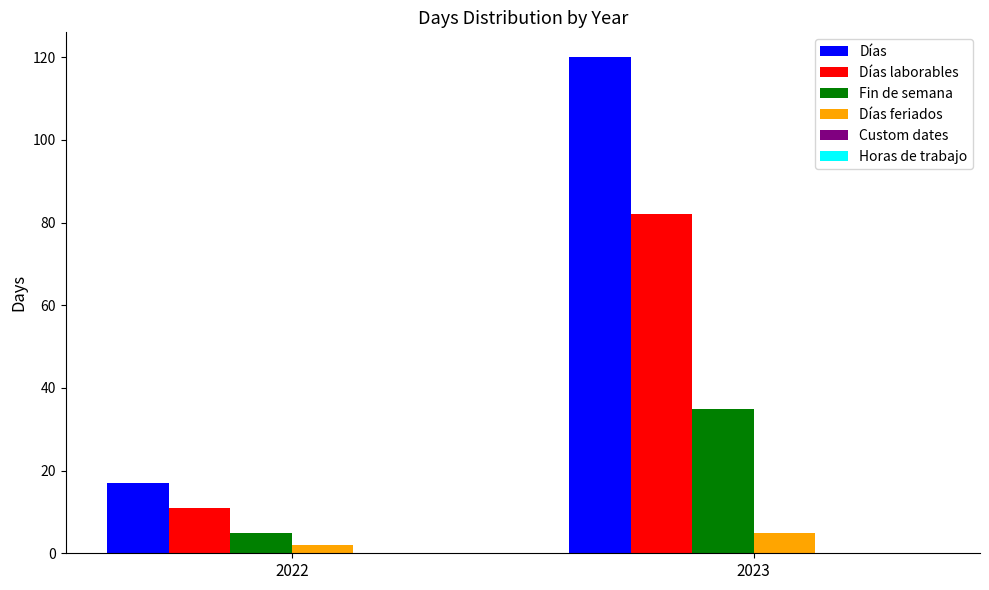

At which category does the chart reach its peak across all series?

2023